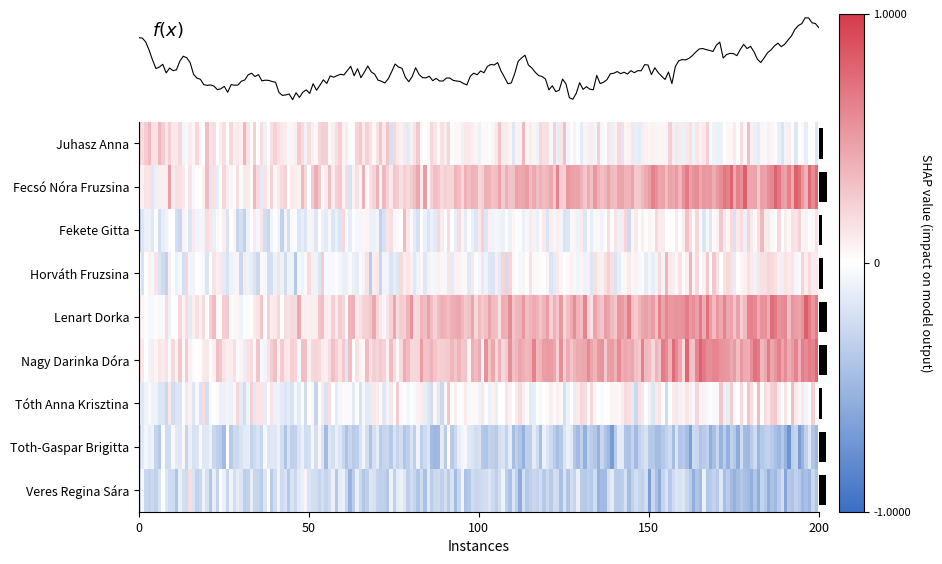

What is the maximum value shown in the chart?

1